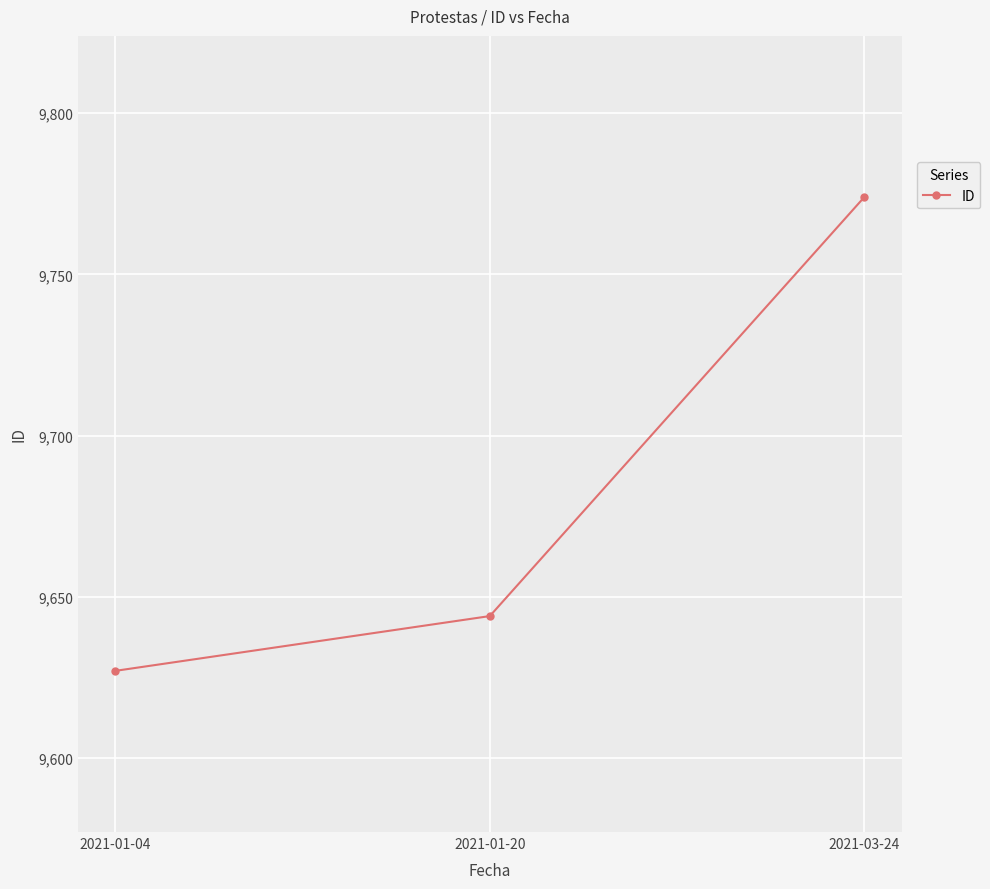

How many distinct data groups are displayed?

1